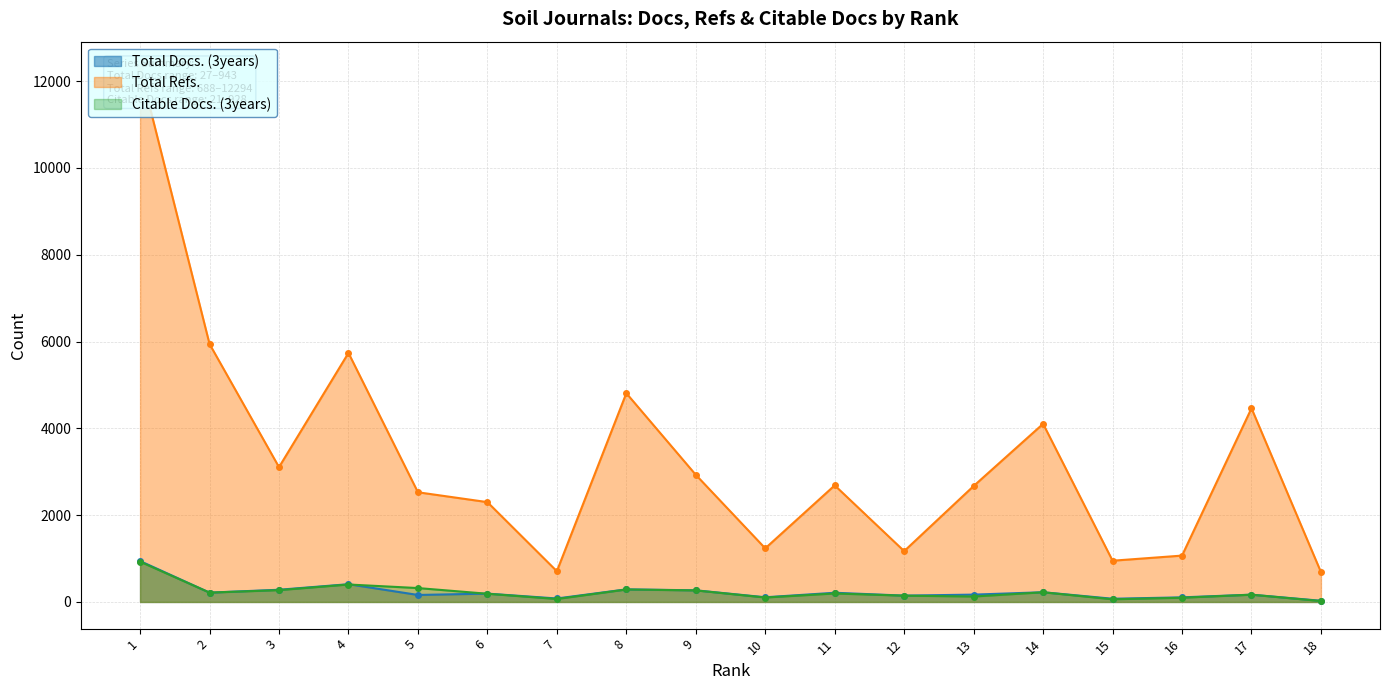

Which has a higher value, 10 or 9?

9